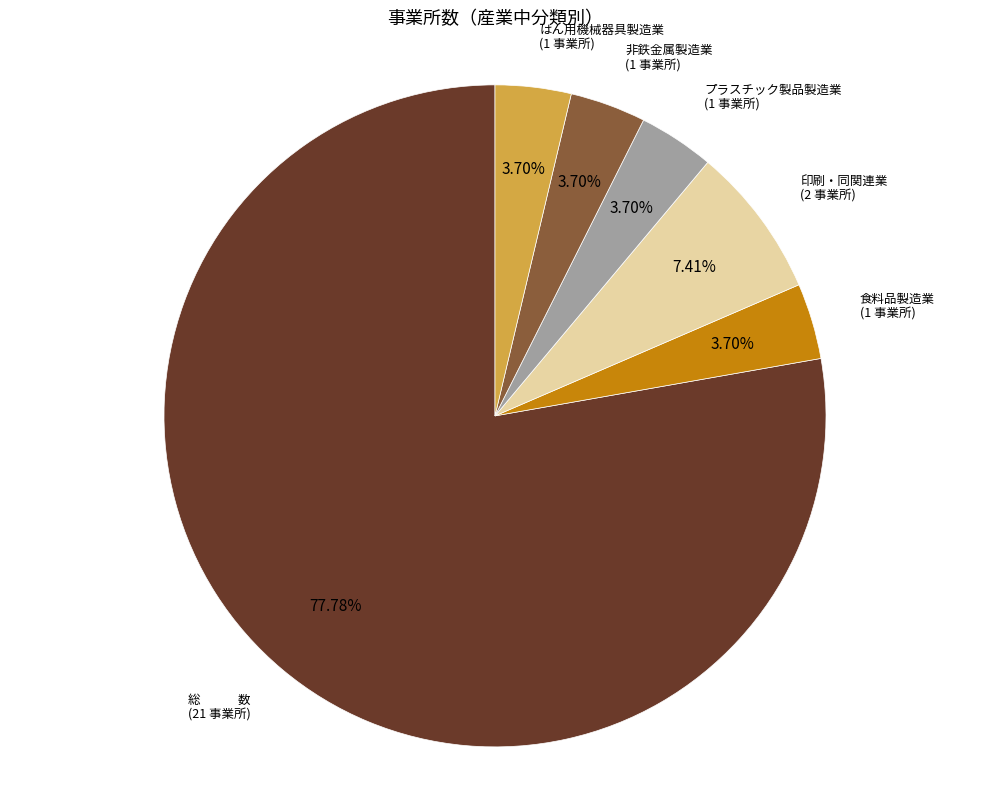

Which category has the biggest portion of the pie?

総 数